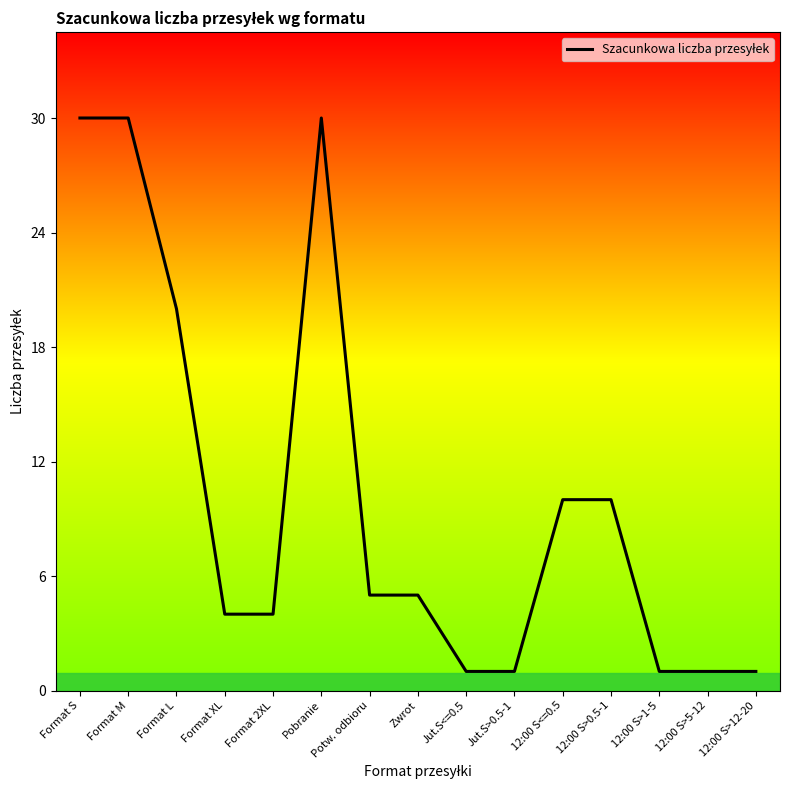

What position from the left is Pobranie?

6